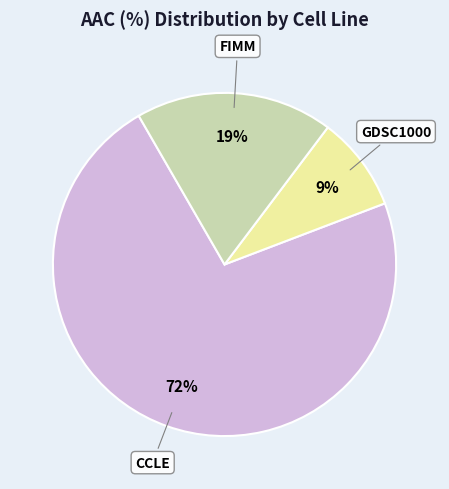

To the nearest percent, what is the average slice percentage?

33%